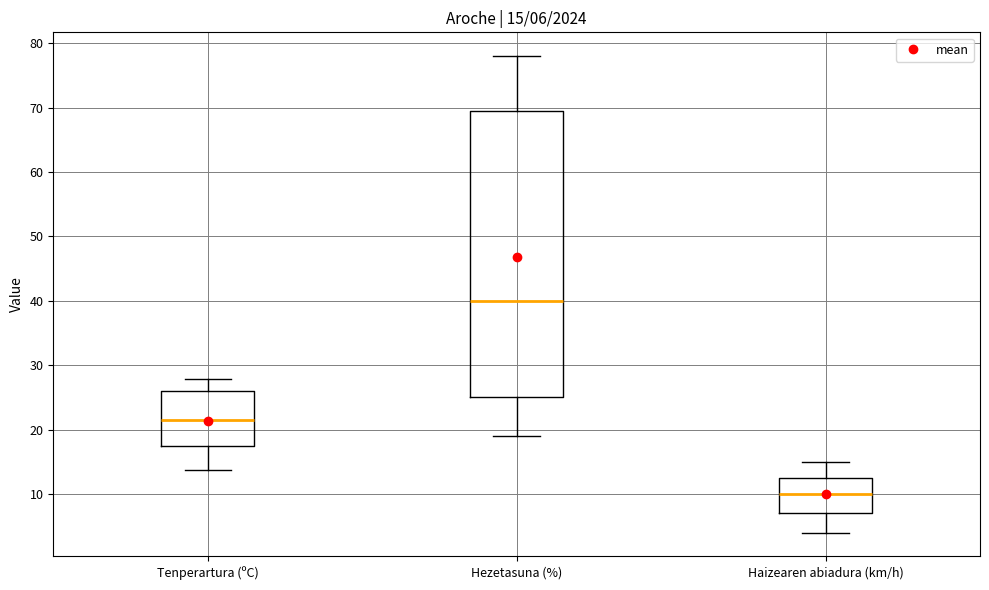

Which box has the lowest median line?

Haizearen abiadura (km/h)